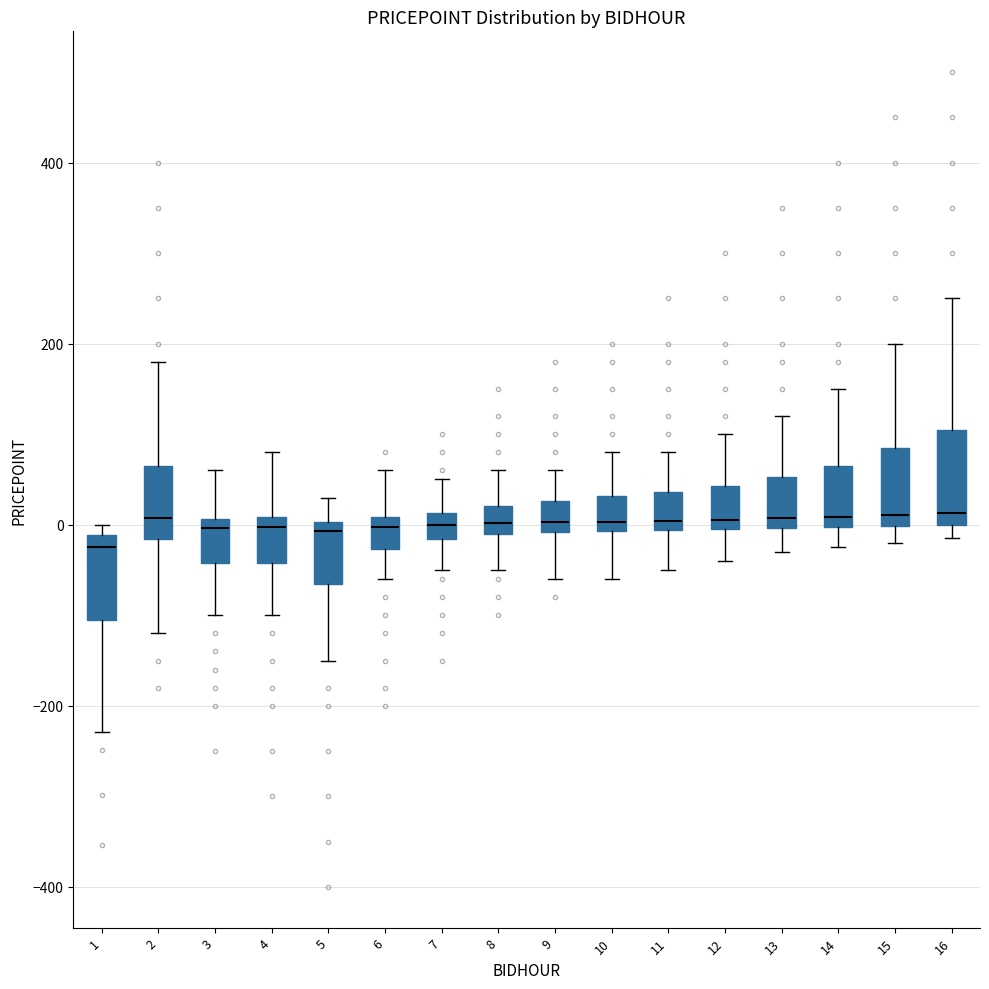

Where does the median line of the box at x = 15 sit on the y-axis? The values are not printed on the chart, so give them approximately, as read against the axis.

20